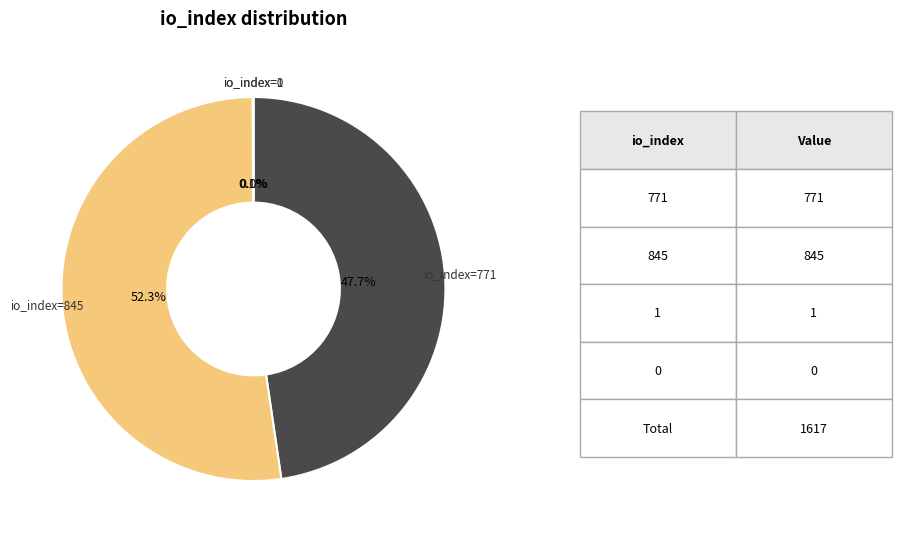

To the nearest percent, what is the average slice percentage?

25%